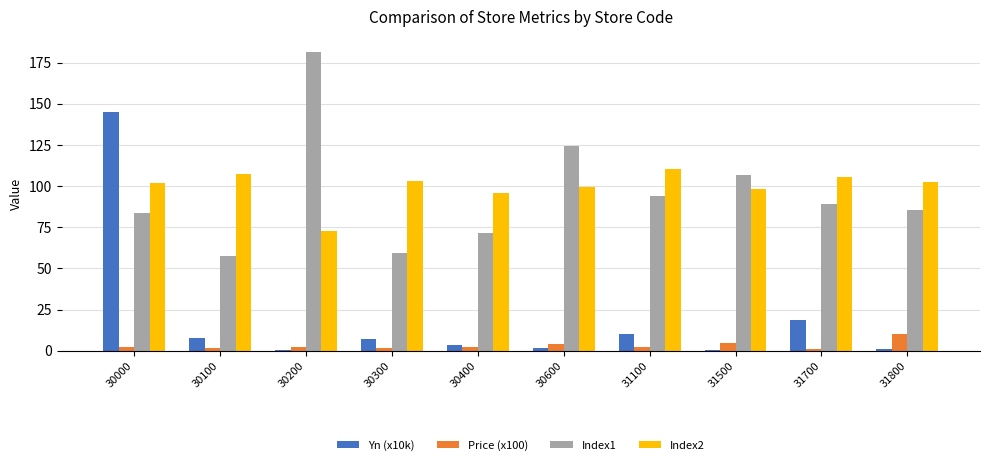

What is the approximate value of Index1 at 31700?

89.0